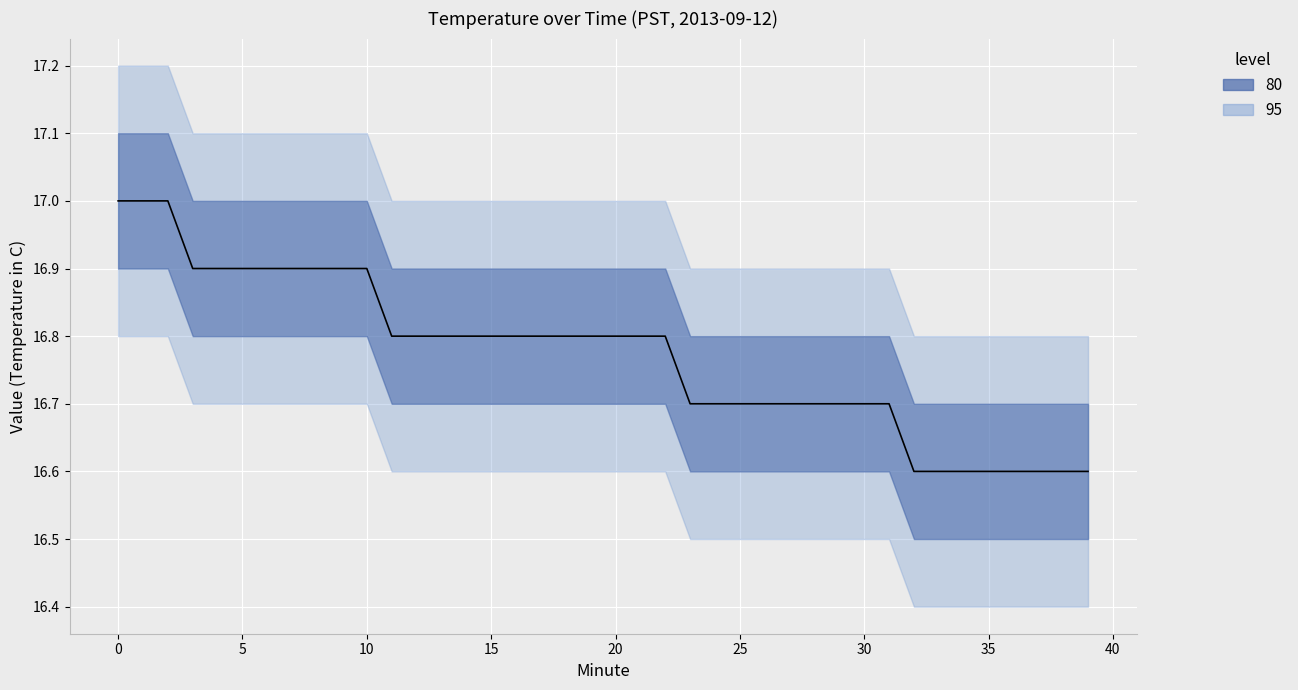

Count the values in the range 16 to 17.

40